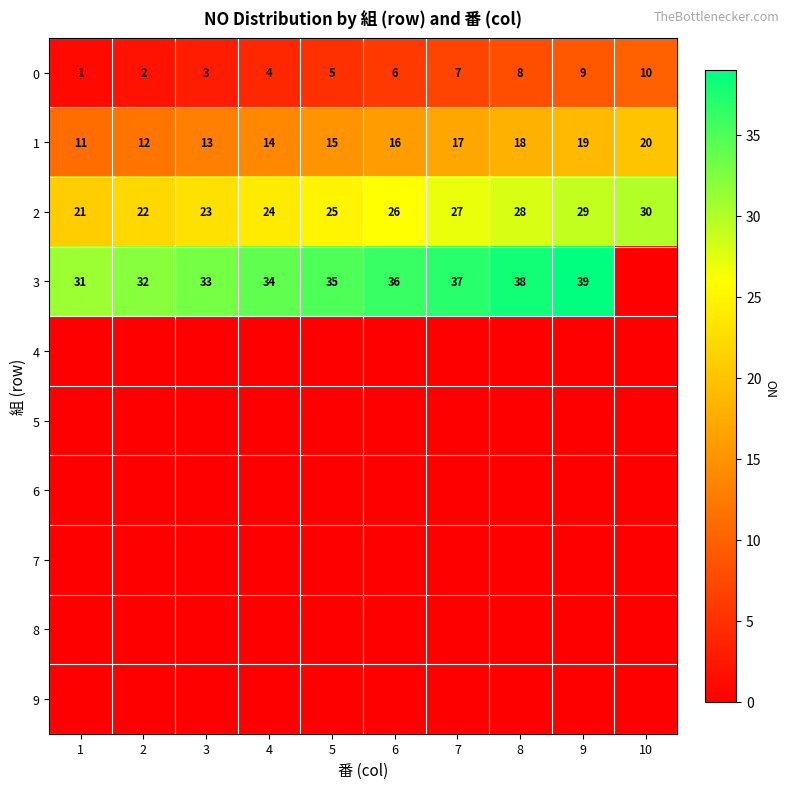

What is the lowest value of the 2 series?

21